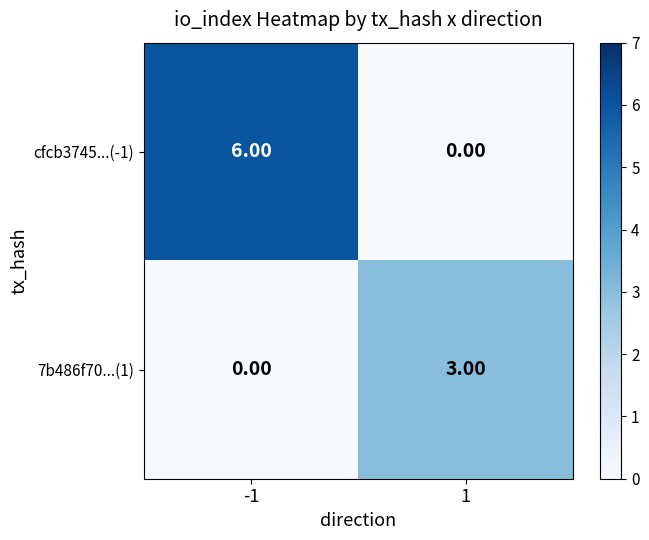

List the series in order of their peak value, lowest first.

7b486f70...(1), cfcb3745...(-1)